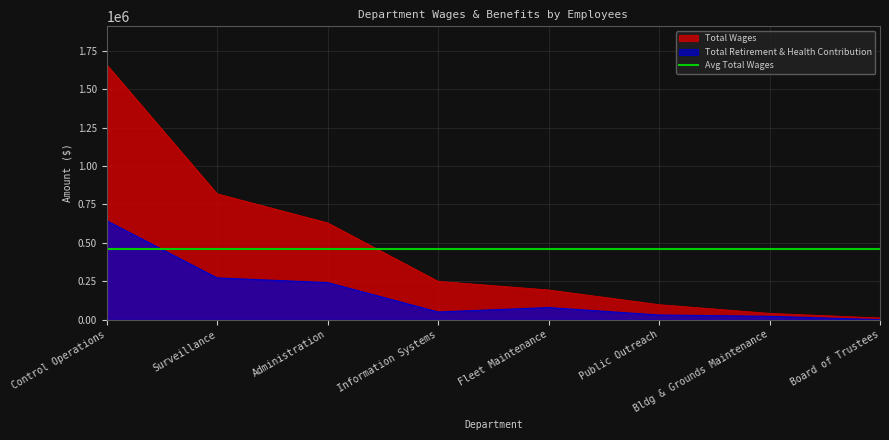

What is the maximum value for Total Wages?

1660448